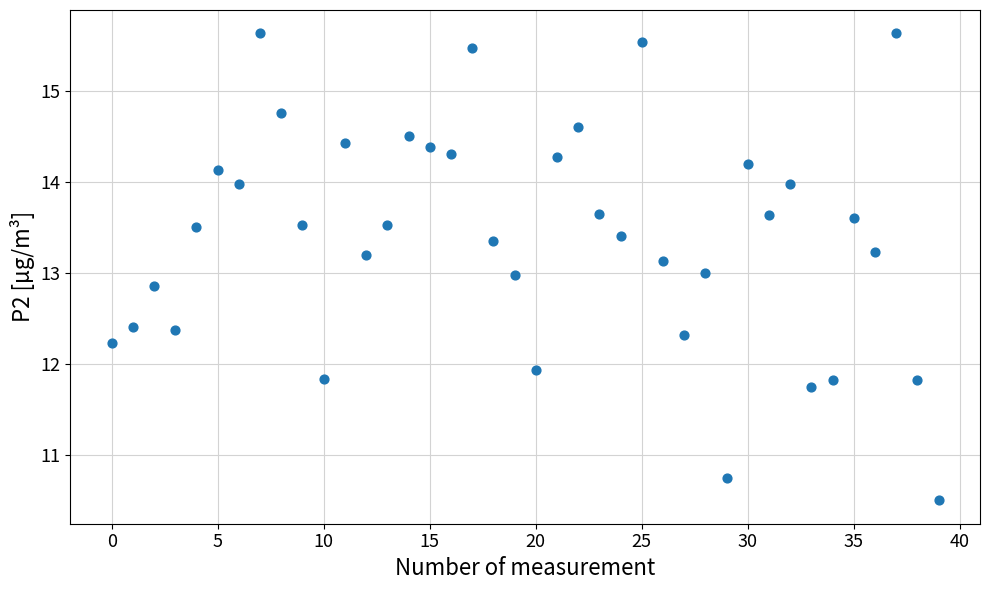

What is the range of Y values (max minus min)?

5.1